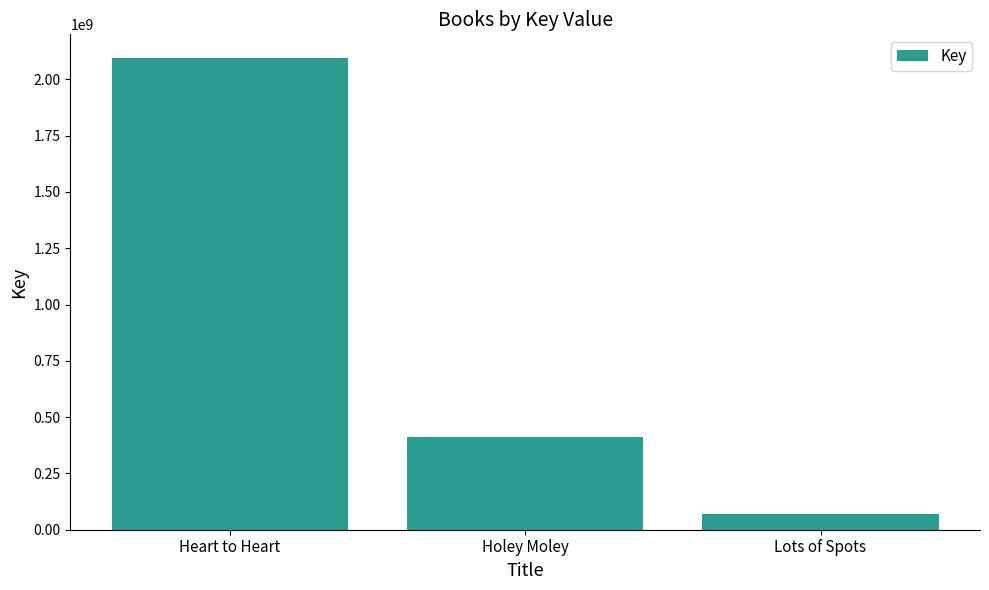

Reading left to right, transcribe all the data shown in this chart.

Heart to Heart=2095006199	Holey Moley=410858001	Lots of Spots=68047968